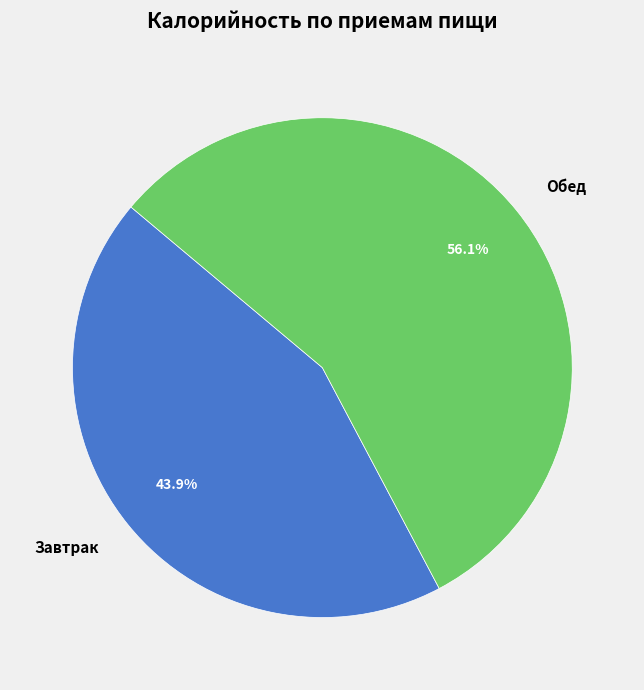

How many slices are in this pie chart?

2